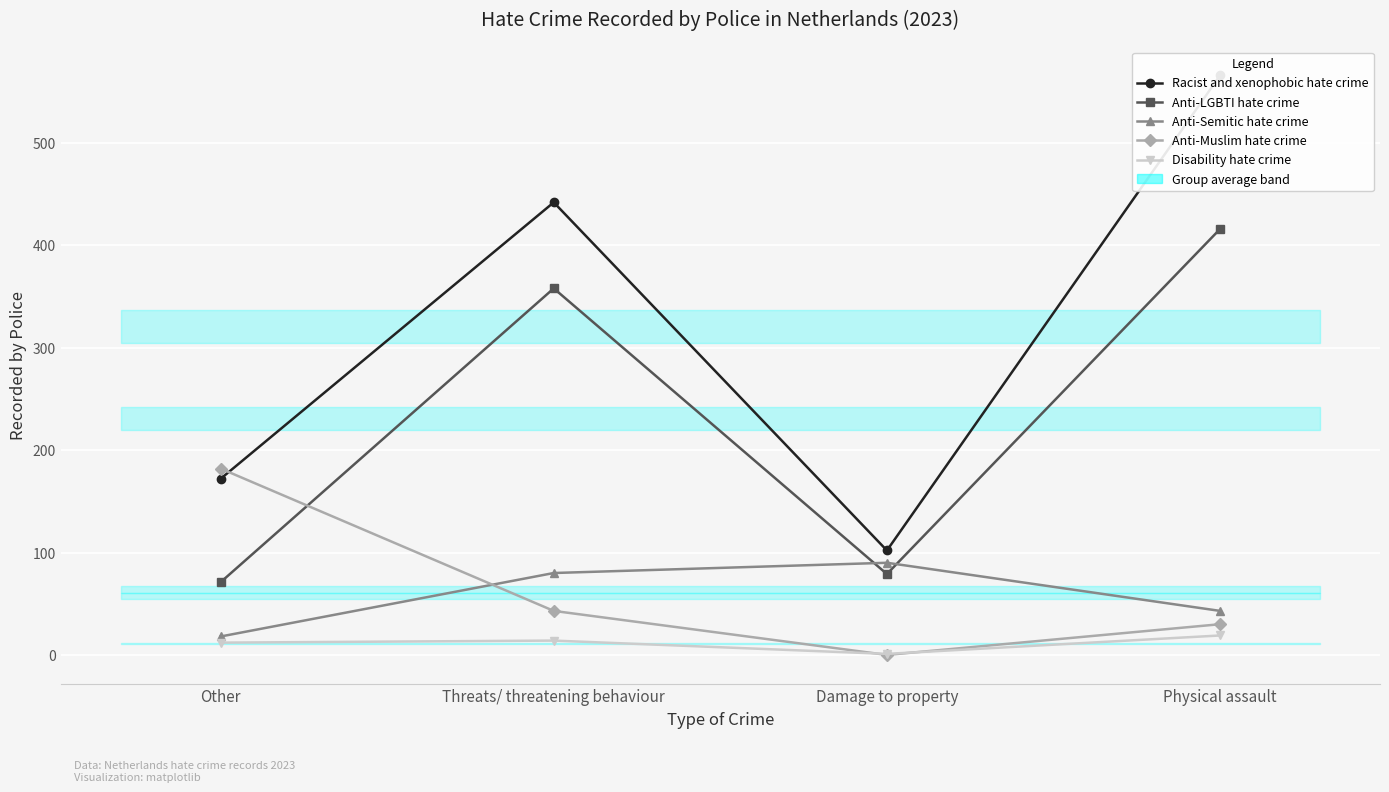

Which series changed the most between Other and Physical assault?

Racist and xenophobic hate crime